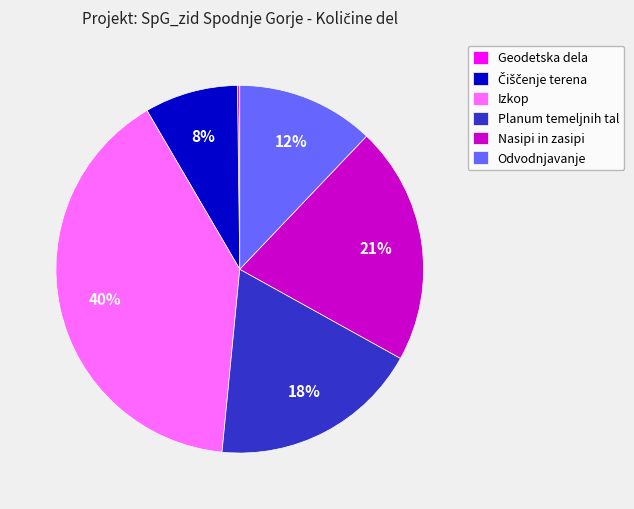

Is there a majority slice in this chart?

No